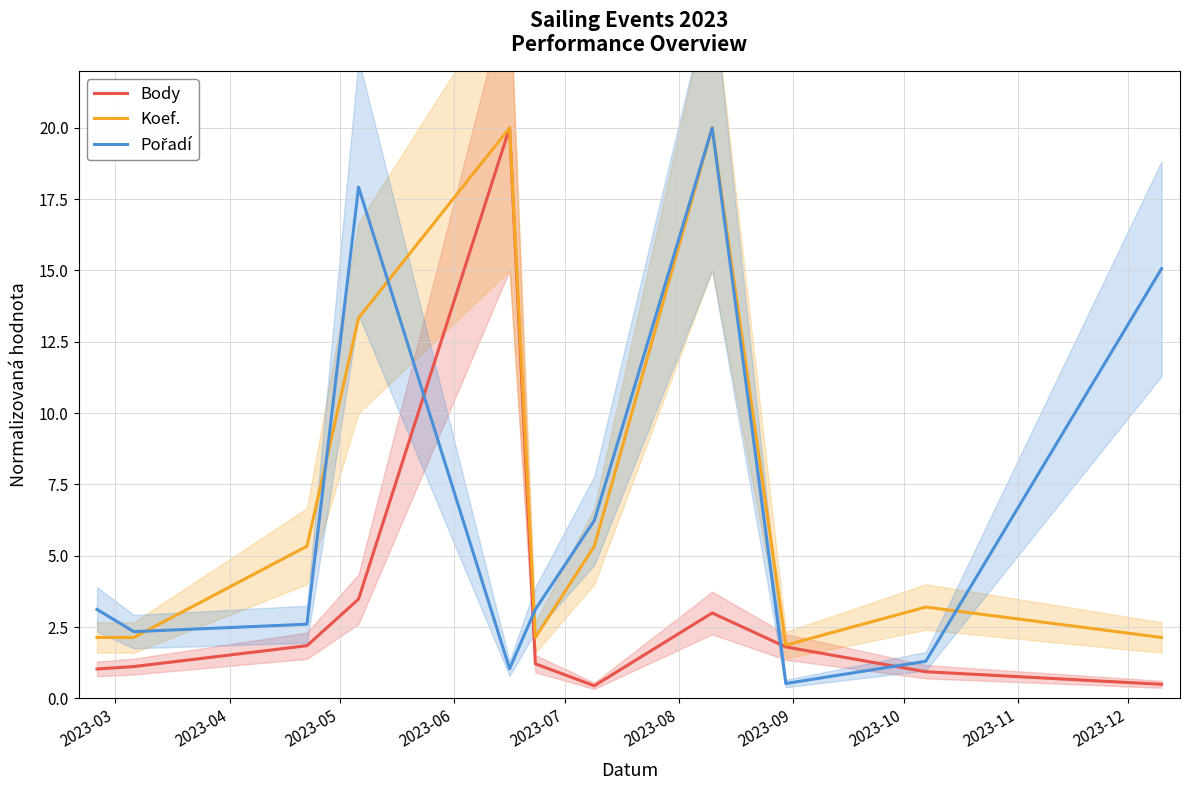

What position from the left is 2023-06?

4